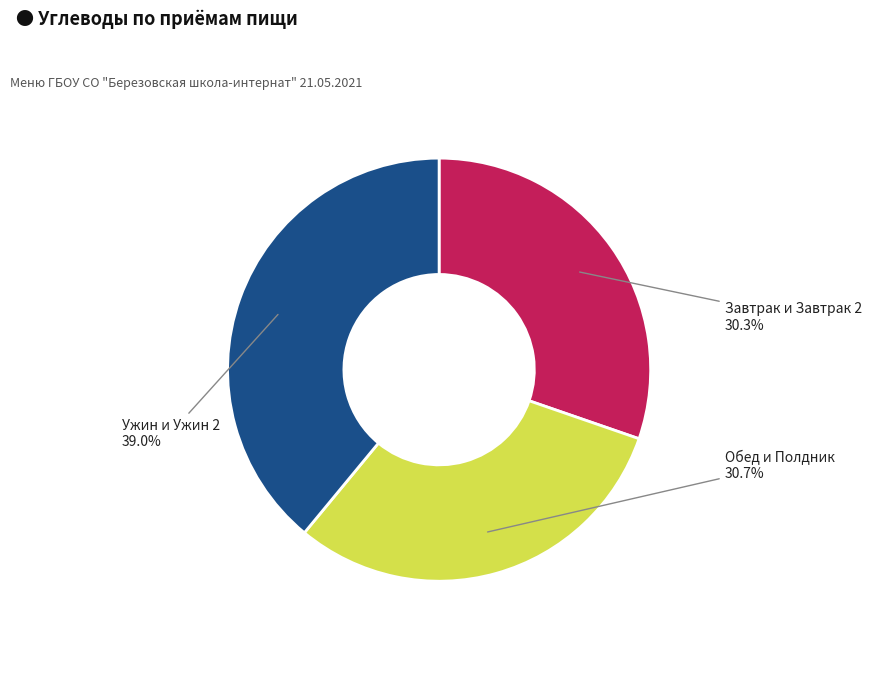

Which category has the biggest portion of the pie?

Ужин и Ужин 2